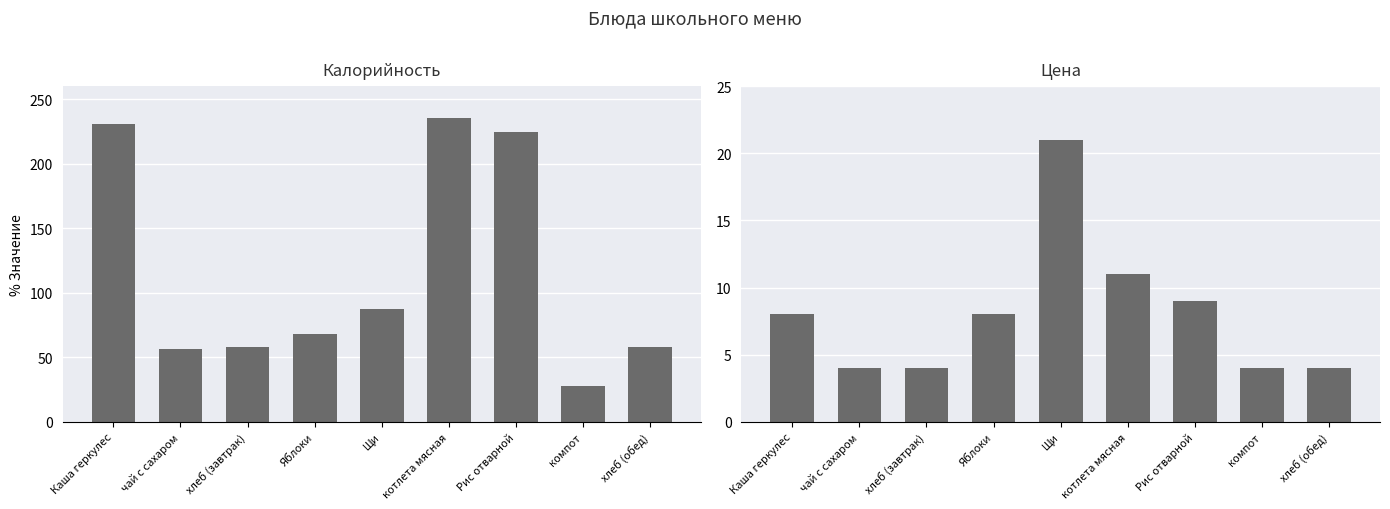

Rank the series by their average value, from highest to lowest.

Калорийность, Цена